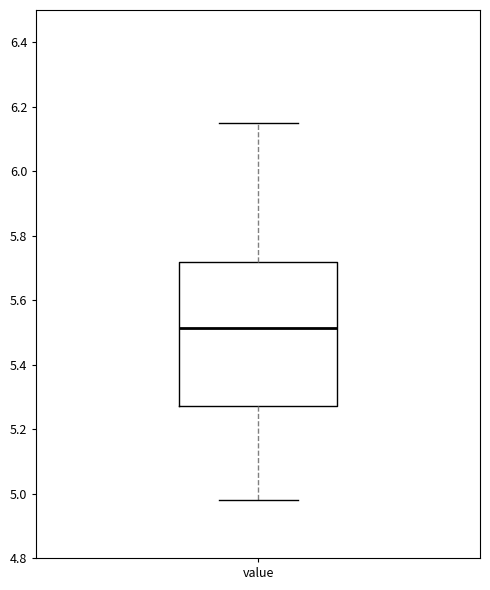

Where does the upper whisker of the box for value end on the y-axis? The values are not printed on the chart, so give them approximately, as read against the axis.

6.16